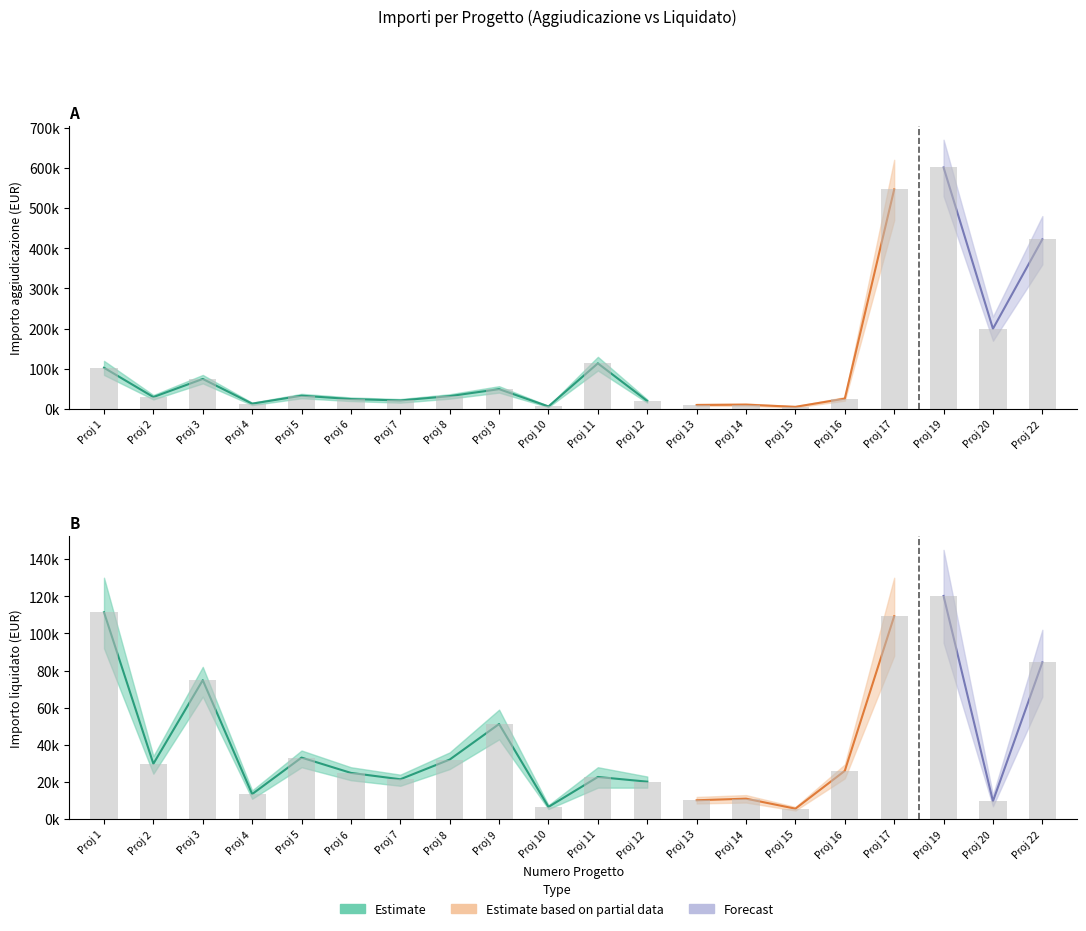

The value of Importo aggiudicazione at 8 is 32291. True or false?

True